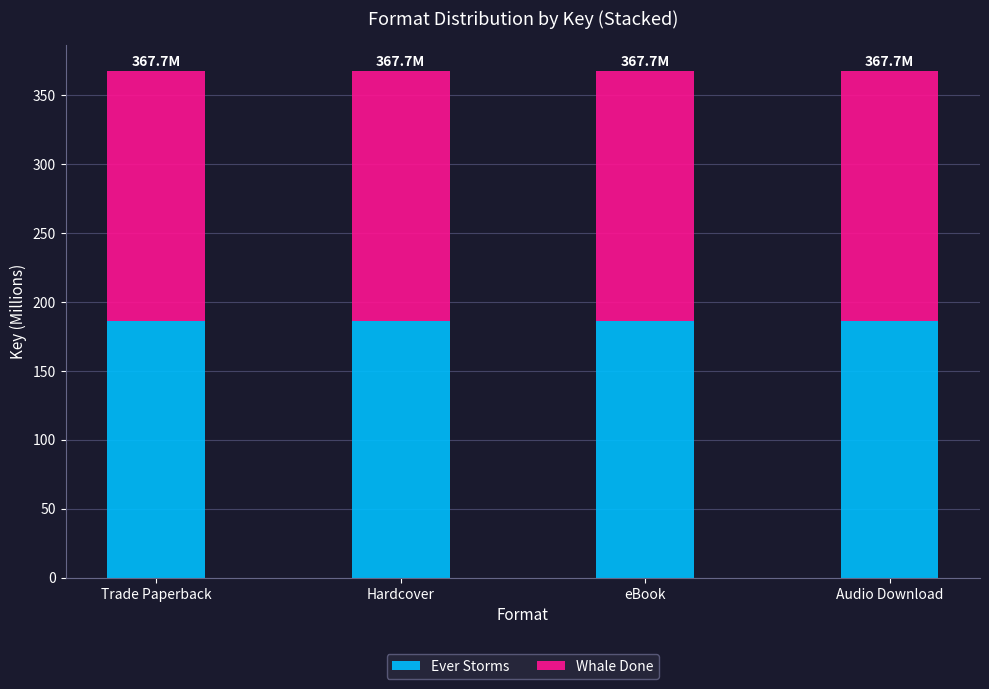

The Ever Storms series shows 186.3 at Hardcover. True or false?

True